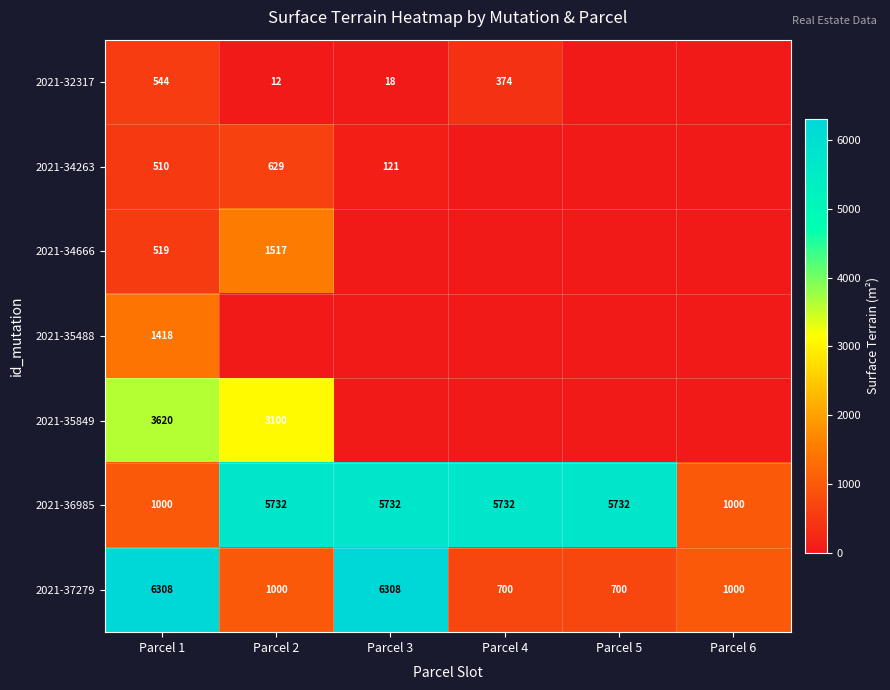

What is the maximum value for 2021-37279?

6308